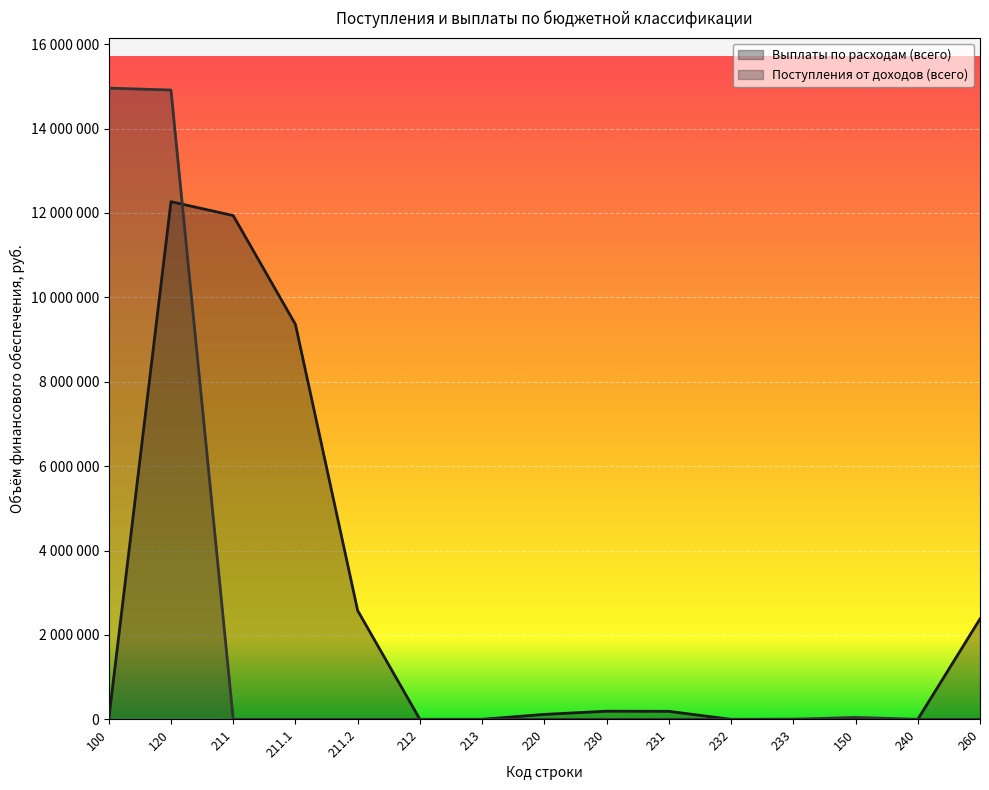

What is the label of the 5th point from the left?

211.2